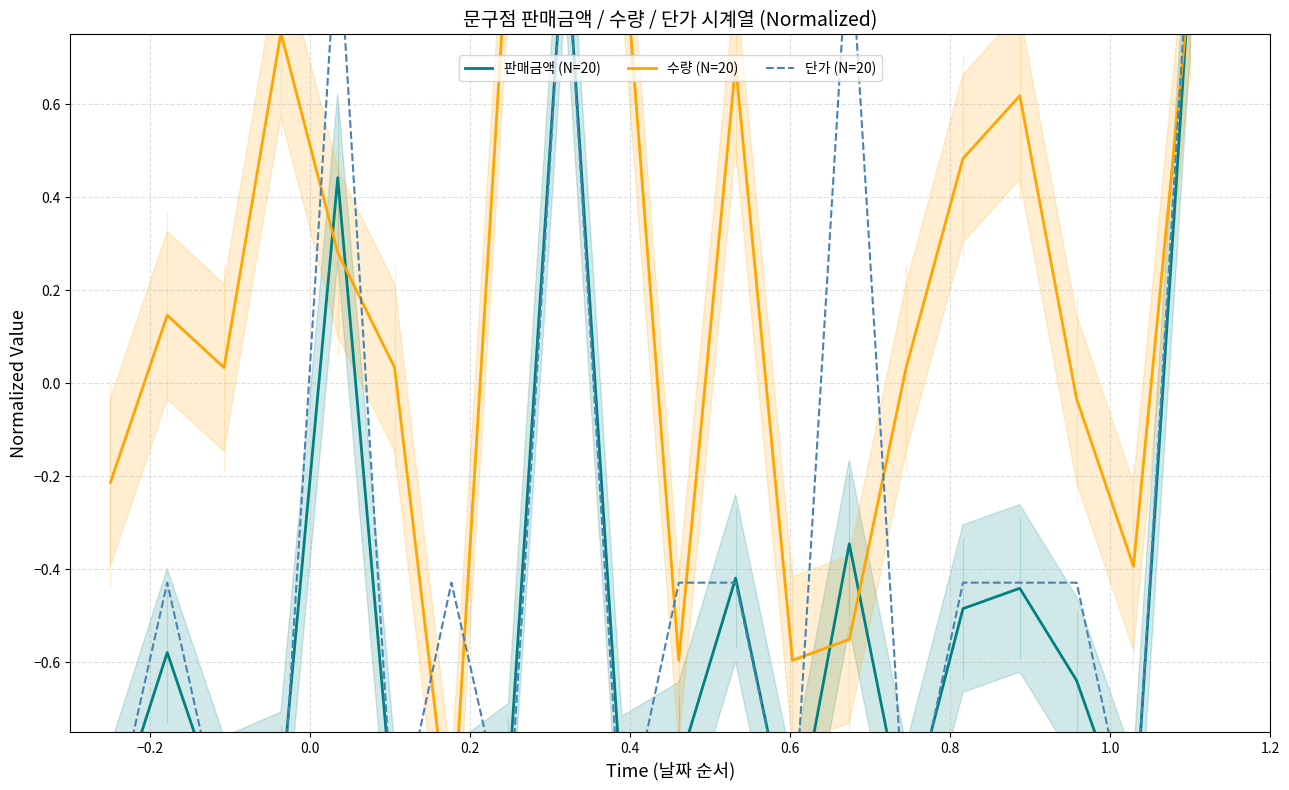

Rank the series by their average value, from highest to lowest.

수량 (N=20), 단가 (N=20), 판매금액 (N=20)